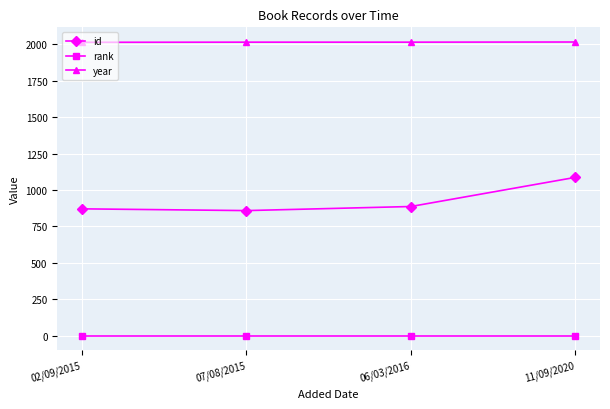

Is this an area chart (filled region under the line)?

No